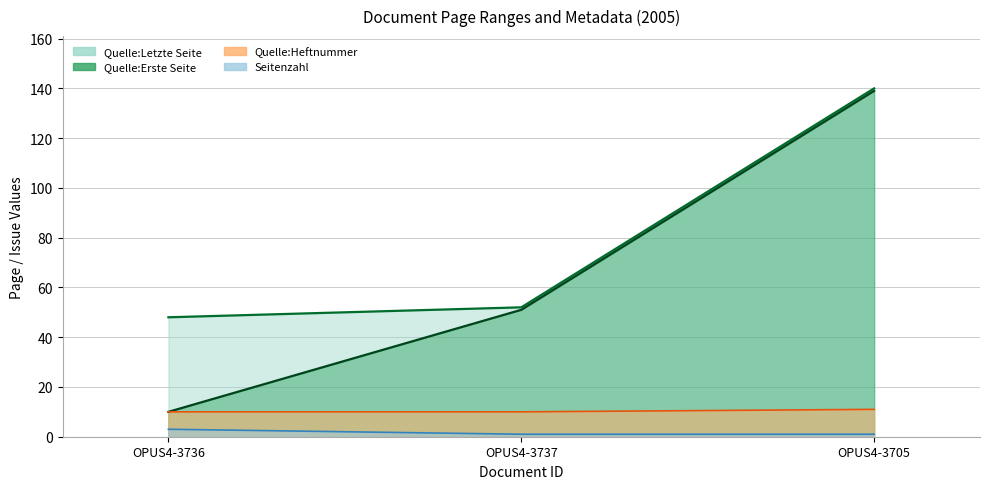

What is the label of the 1st point from the right?

OPUS4-3705